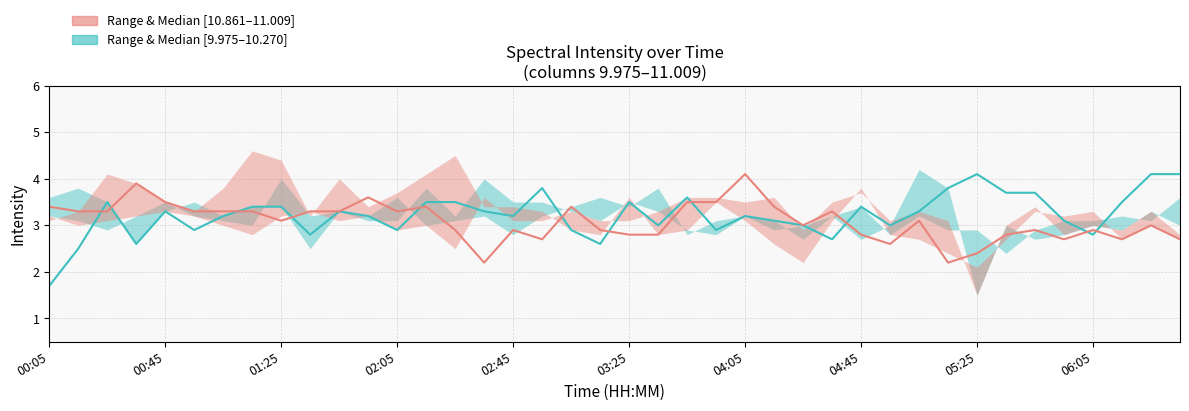

At how many categories does at least one series exceed 3?

35